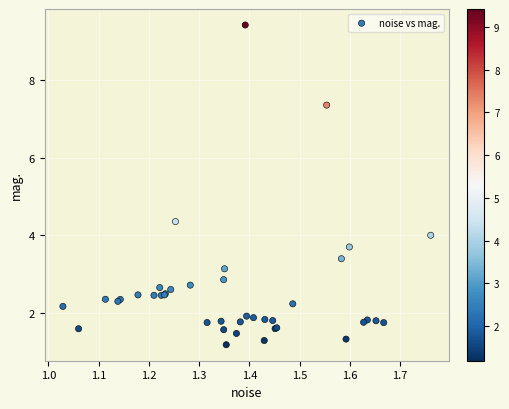

What Y value in the scatter plot is closest to 5?

4.4